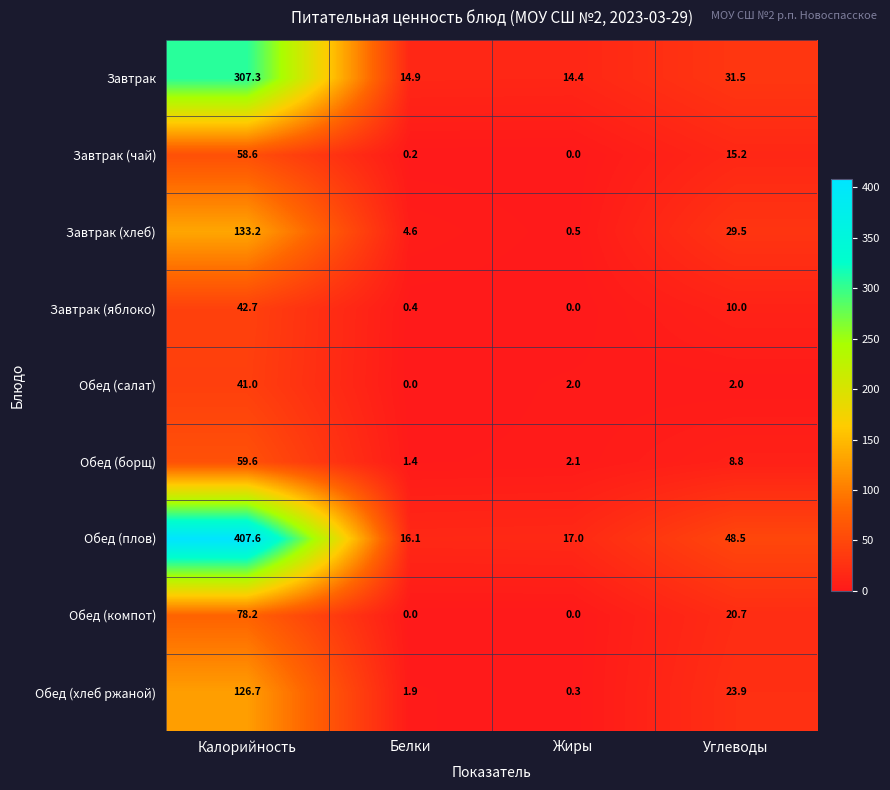

At which label does Обед (хлеб ржаной) first exceed 23?

Калорийность